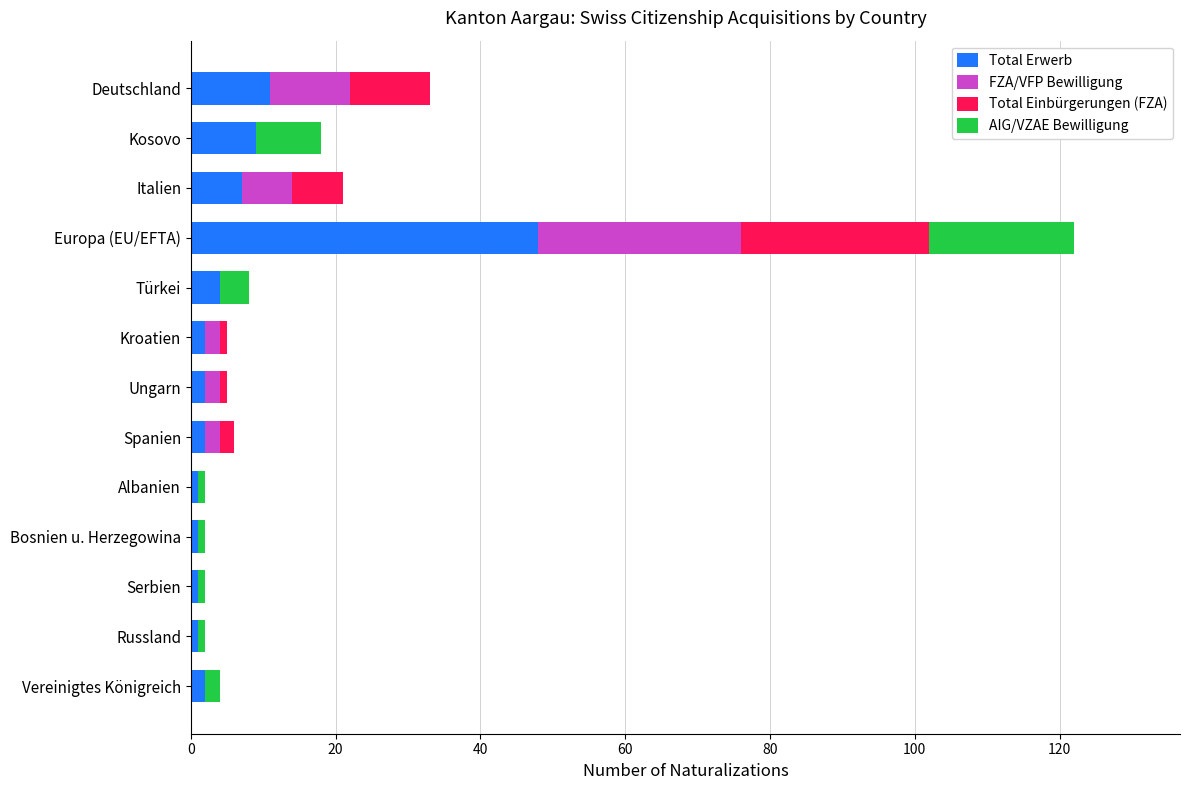

True or false: Total Erwerb has a value of 7 at Italien.

True